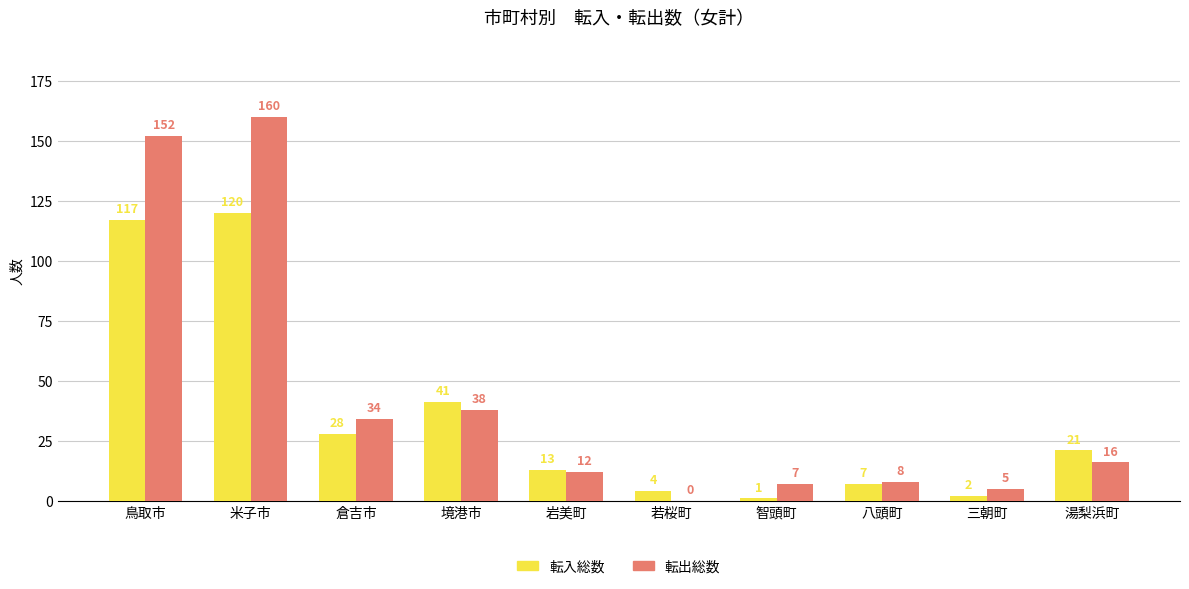

Reading left to right, what are all the values shown in this chart?

転入総数: 117	120	28	41	13	4	1	7	2	21
転出総数: 152	160	34	38	12	0	7	8	5	16